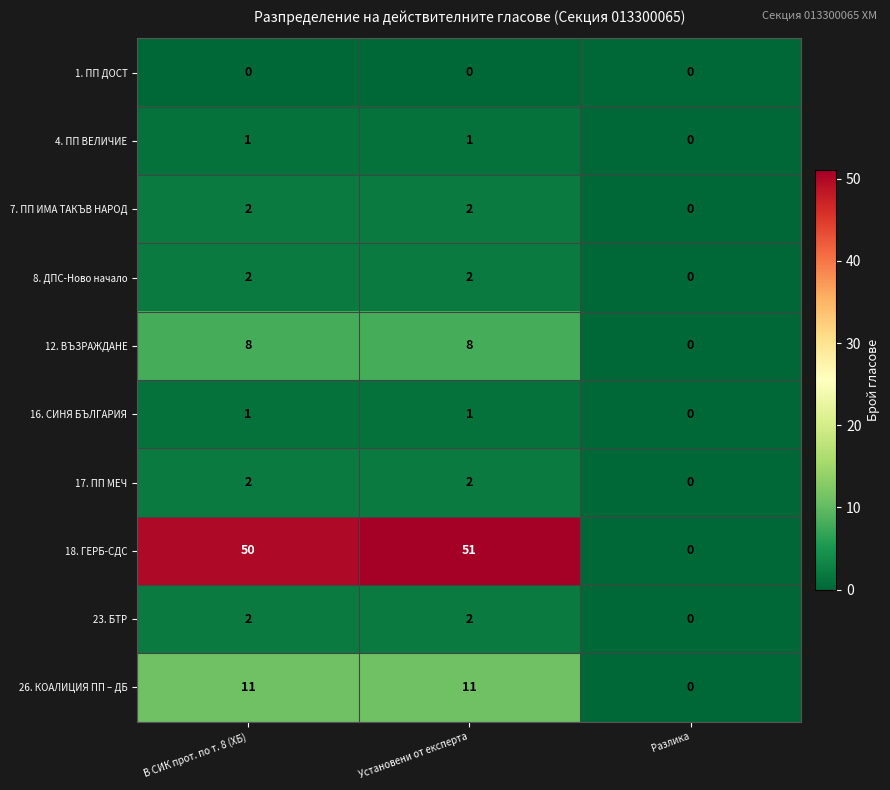

At which category does the chart reach its peak across all series?

Установени от експерта